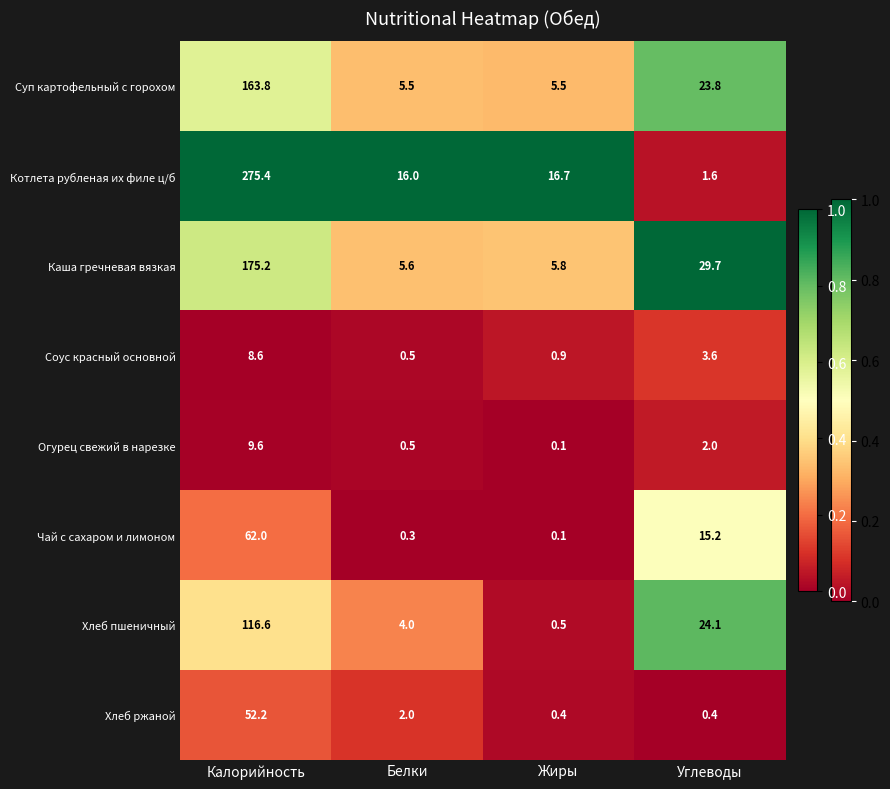

At how many categories does at least one series exceed 0?

4